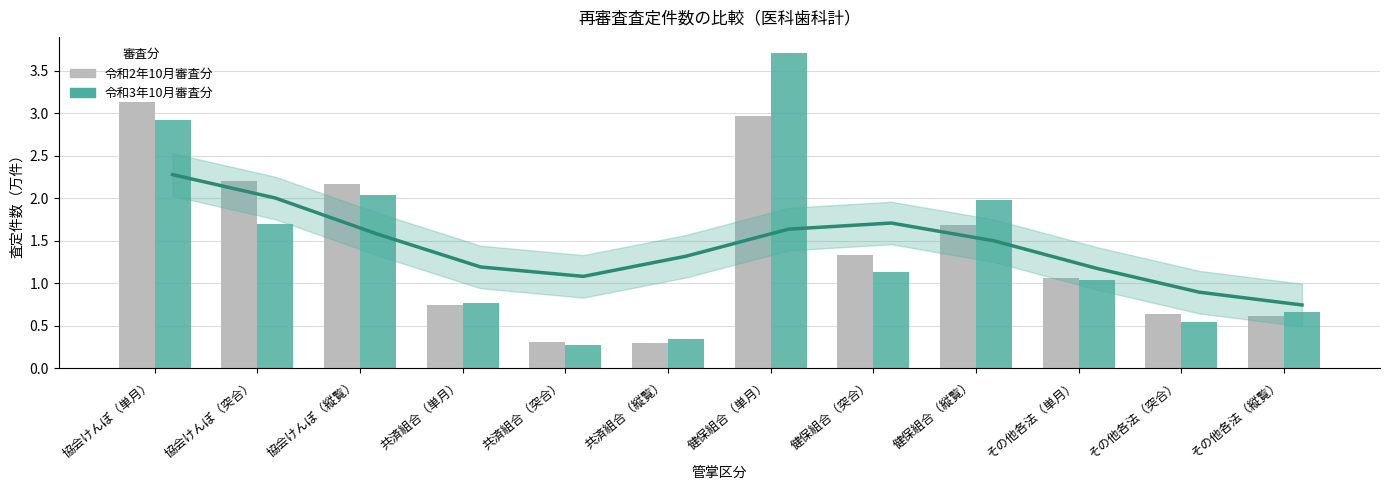

Is it true that 令和3年10月審査分 equals 0.5 at その他各法（突合）?

True